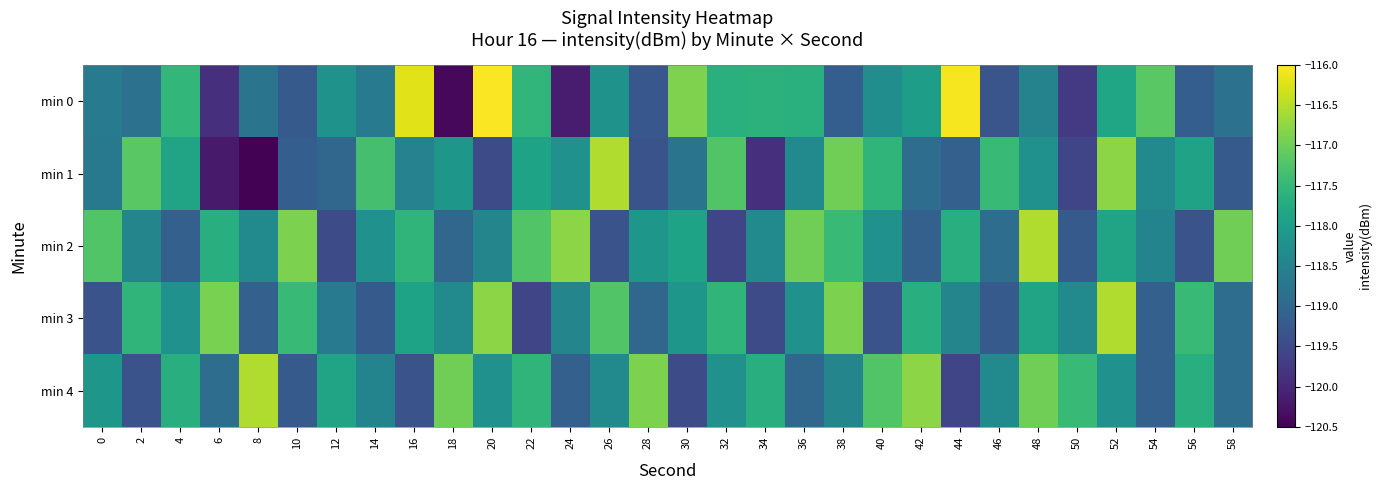

Reading left to right, list all the values displayed in this chart.

min 0: 0=-118.7	2=-118.8	4=-117.5	6=-119.9	8=-118.8	10=-119.2	12=-118.2	14=-118.7	16=-116.2	18=-120.4	20=-116.0	22=-117.5	24=-120.2	26=-118.2	28=-119.3	30=-116.9	32=-117.7	34=-117.6	36=-117.6	38=-119.2	40=-118.3	42=-118.0	44=-116.1	46=-119.3	48=-118.5	50=-119.7	52=-117.8	54=-117.2	56=-119.2	58=-118.8
min 1: 0=-118.7	2=-117.2	4=-117.9	6=-120.2	8=-120.5	10=-119.2	12=-119.0	14=-117.3	16=-118.5	18=-118.1	20=-119.5	22=-117.9	24=-118.2	26=-116.5	28=-119.3	30=-118.8	32=-117.2	34=-119.9	36=-118.3	38=-117.0	40=-117.6	42=-118.9	44=-119.1	46=-117.5	48=-118.2	50=-119.6	52=-116.8	54=-118.3	56=-117.9	58=-119.2
min 2: 0=-117.2	2=-118.5	4=-119.1	6=-117.7	8=-118.3	10=-116.9	12=-119.5	14=-118.2	16=-117.6	18=-119.0	20=-118.5	22=-117.2	24=-116.8	26=-119.3	28=-118.1	30=-117.9	32=-119.6	34=-118.3	36=-117.0	38=-117.5	40=-118.2	42=-119.1	44=-117.7	46=-118.9	48=-116.5	50=-119.2	52=-117.9	54=-118.5	56=-119.3	58=-117.0
min 3: 0=-119.3	2=-117.6	4=-118.2	6=-116.9	8=-119.1	10=-117.5	12=-118.7	14=-119.2	16=-117.9	18=-118.3	20=-116.8	22=-119.6	24=-118.5	26=-117.2	28=-119.0	30=-118.1	32=-117.6	34=-119.5	36=-118.2	38=-116.9	40=-119.3	42=-117.7	44=-118.5	46=-119.2	48=-117.9	50=-118.3	52=-116.5	54=-119.1	56=-117.5	58=-118.9
min 4: 0=-118.1	2=-119.3	4=-117.7	6=-118.9	8=-116.5	10=-119.2	12=-117.9	14=-118.5	16=-119.3	18=-117.0	20=-118.2	22=-117.6	24=-119.1	26=-118.3	28=-116.9	30=-119.5	32=-118.2	34=-117.7	36=-119.0	38=-118.5	40=-117.2	42=-116.8	44=-119.6	46=-118.3	48=-117.0	50=-117.5	52=-118.2	54=-119.1	56=-117.7	58=-118.9